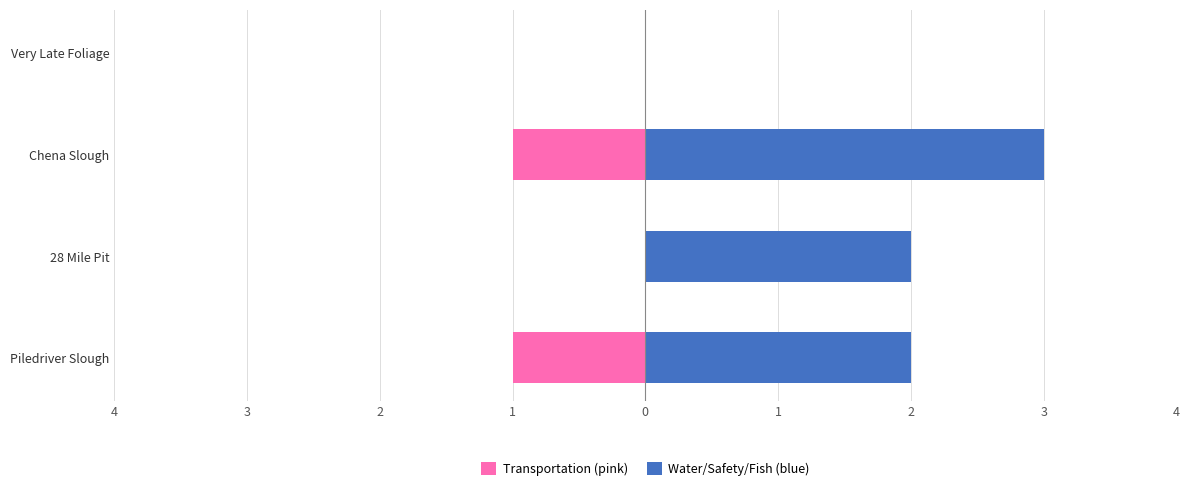

Reading right to left, transcribe all the data shown in this chart.

Transportation (pink): 0	-1	0	-1
Water/Safety/Fish (blue): 0	3	2	2